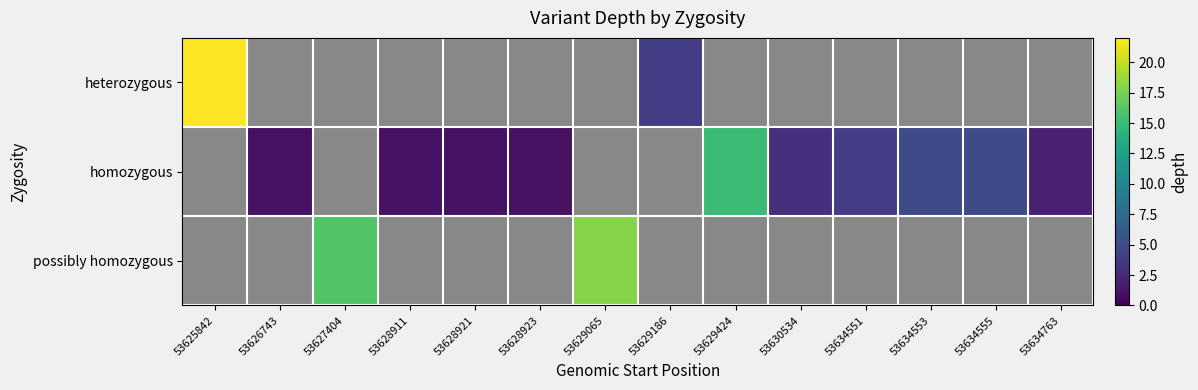

Count the number of categories in the chart.

14